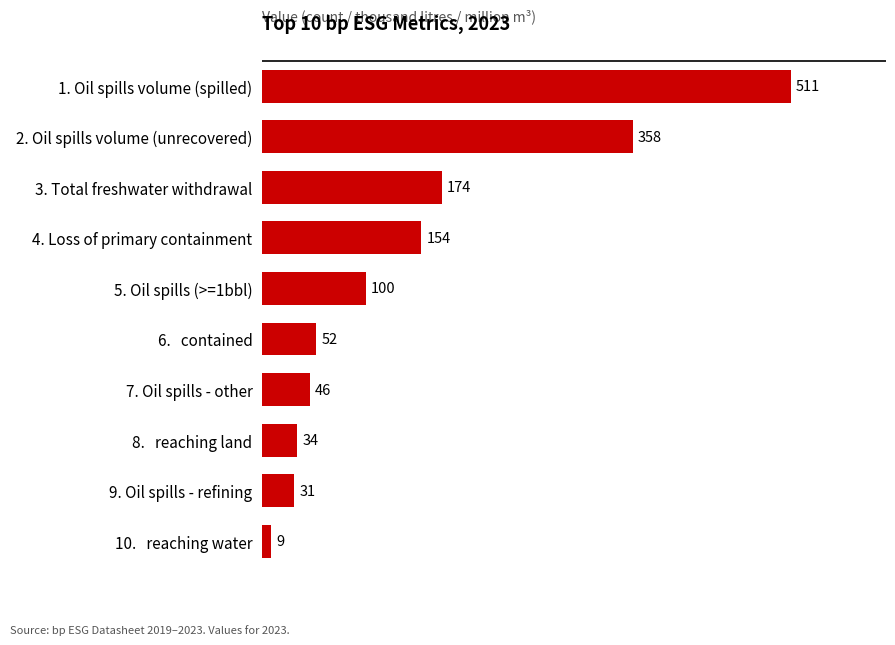

What is the minimum value shown in the chart?

9.0